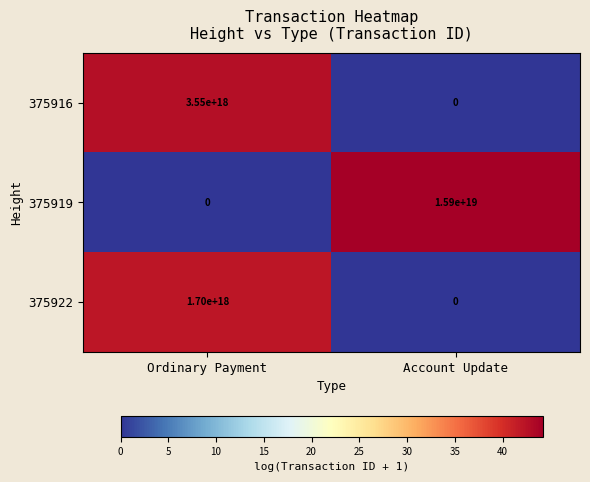

Which series has the widest spread of values?

375919